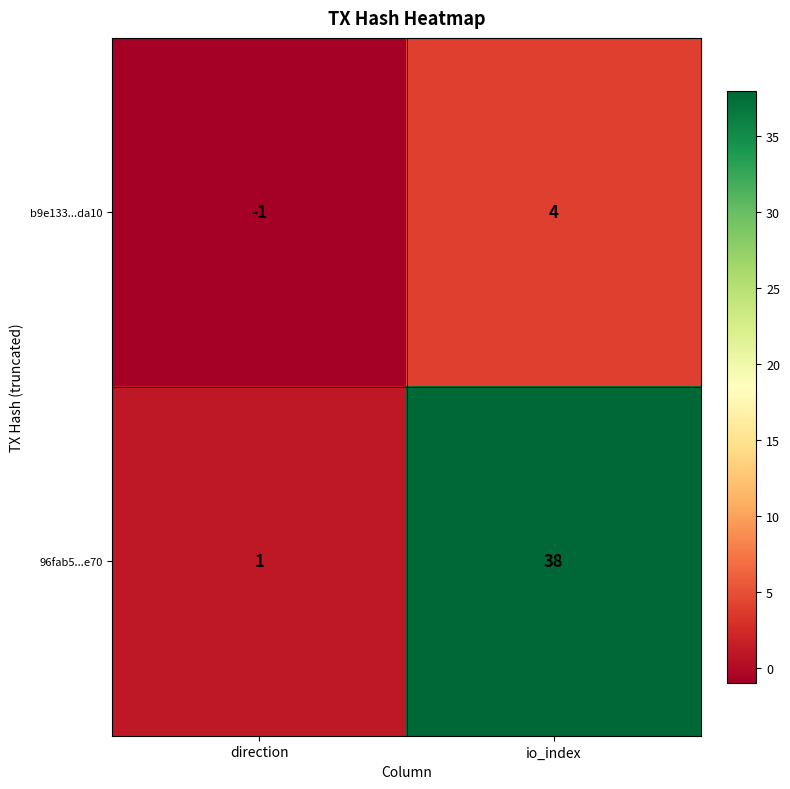

List the series in order of their overall mean, lowest first.

b9e133...da10, 96fab5...e70